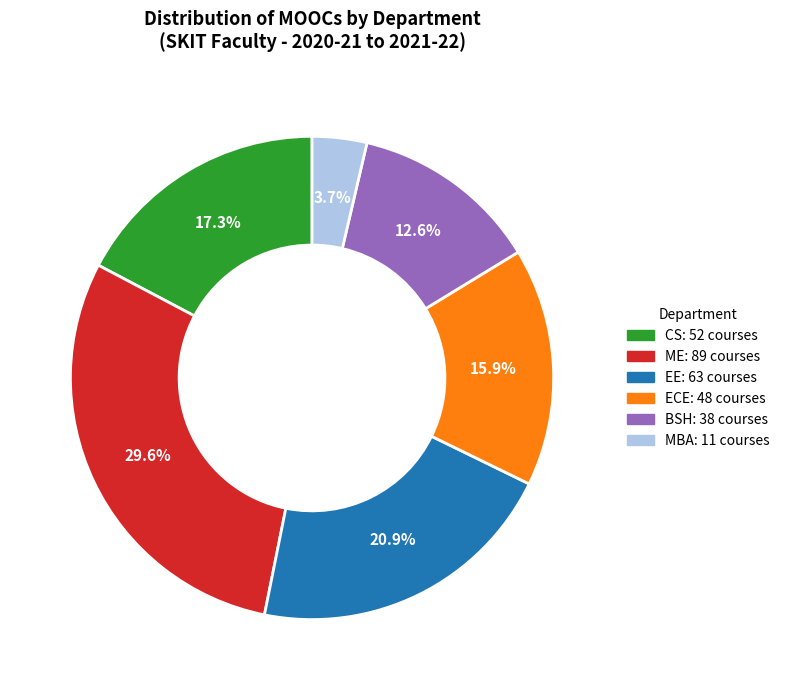

Is there any slice that represents more than half of the pie?

No